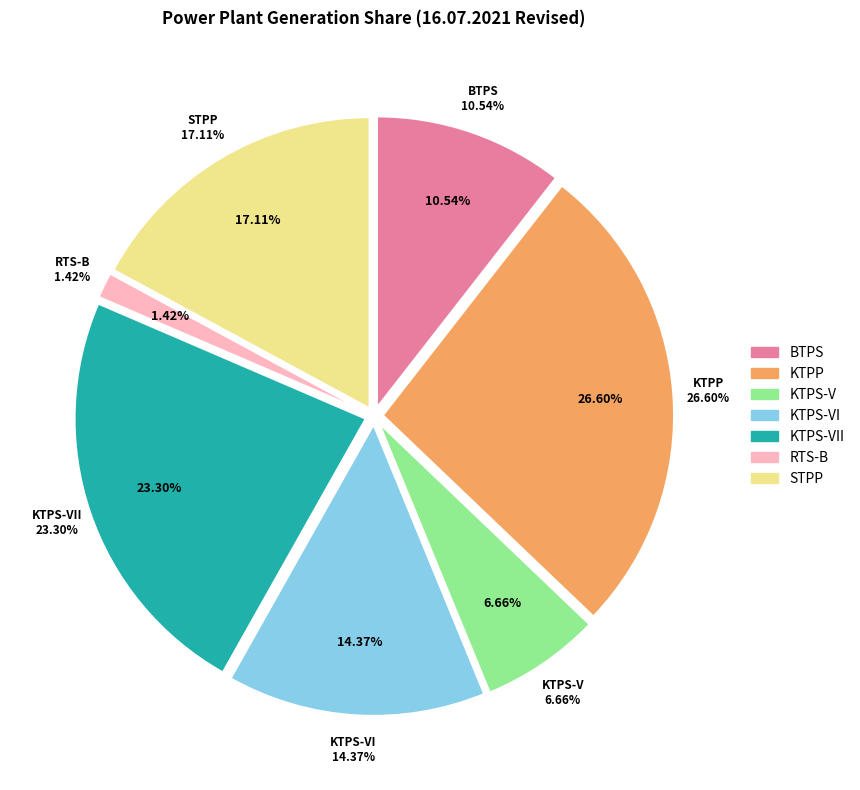

Count the number of slices in the pie.

7